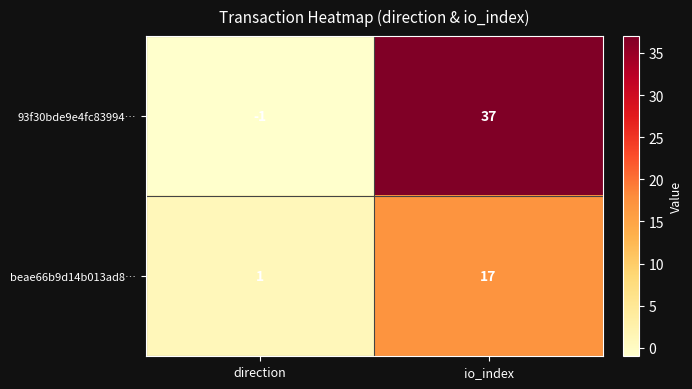

Reading left to right, what are all the values shown in this chart?

93f30bde9e4fc83994…: -1	37
beae66b9d14b013ad8…: 1	17